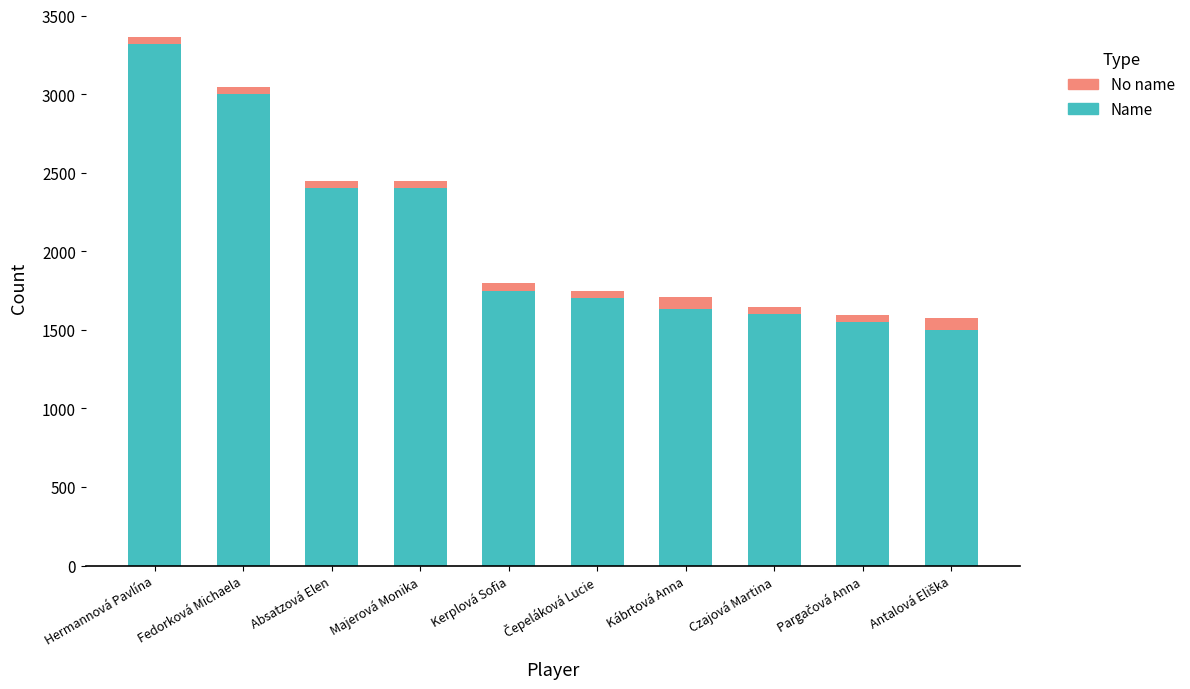

What is the maximum value for Name?

3320